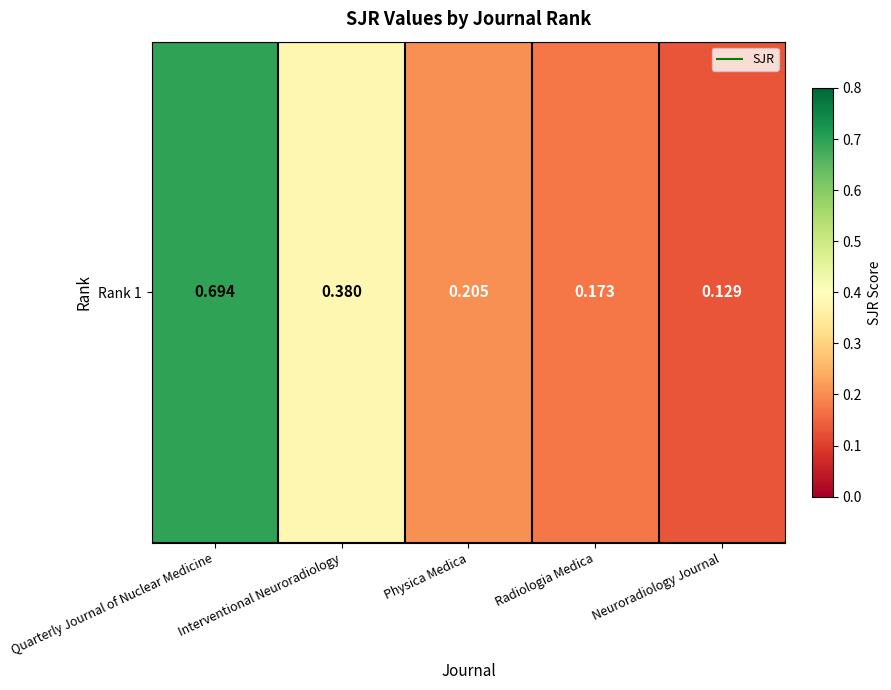

List the labels in order of value, smallest first.

Neuroradiology Journal, Radiologia Medica, Physica Medica, Interventional Neuroradiology, Quarterly Journal of Nuclear Medicine